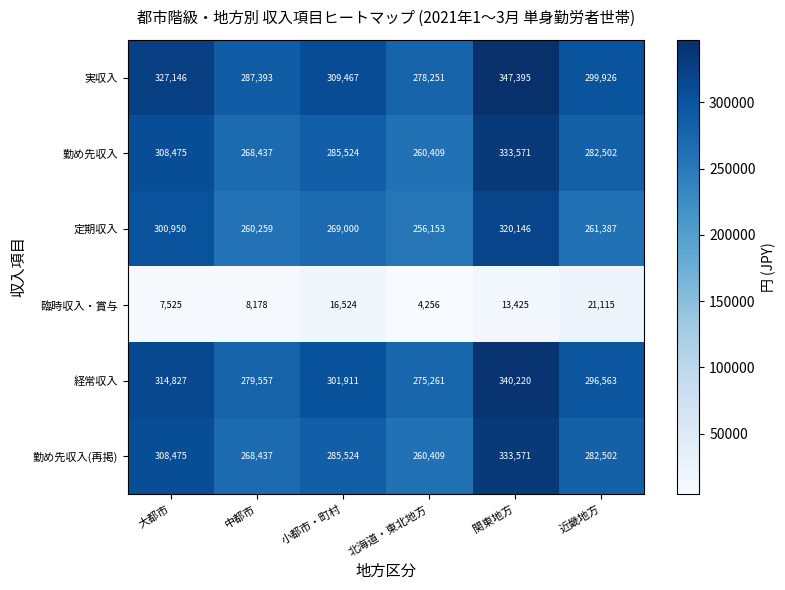

What is the total value across all series at 北海道・東北地方?

1334739